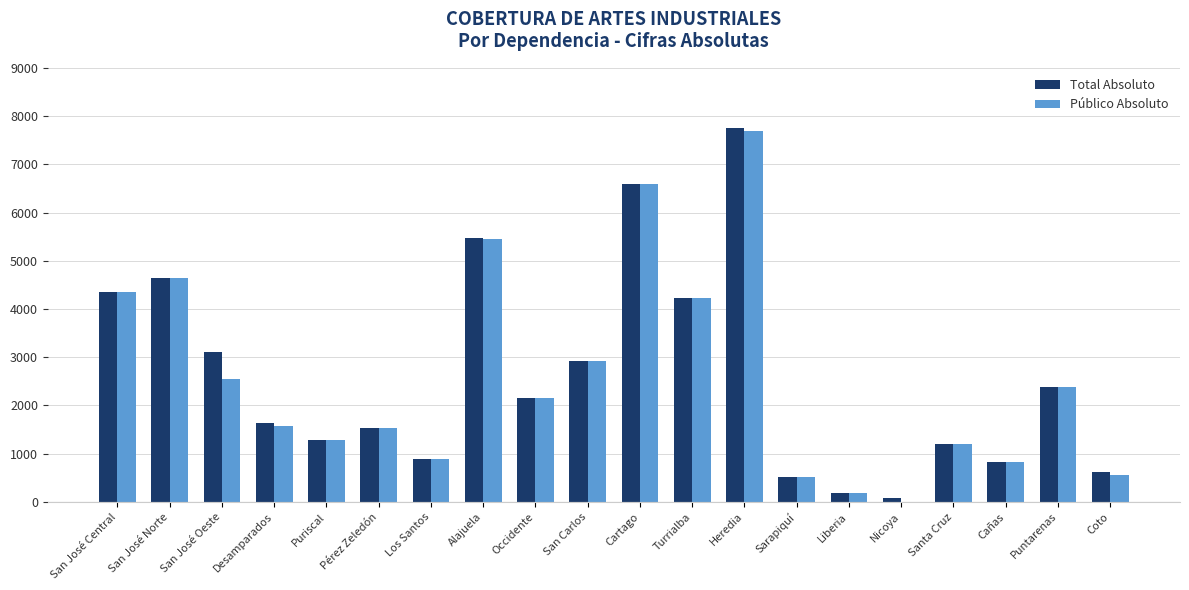

What is the sum of the Público Absoluto values at San José Oeste and Alajuela?

8013